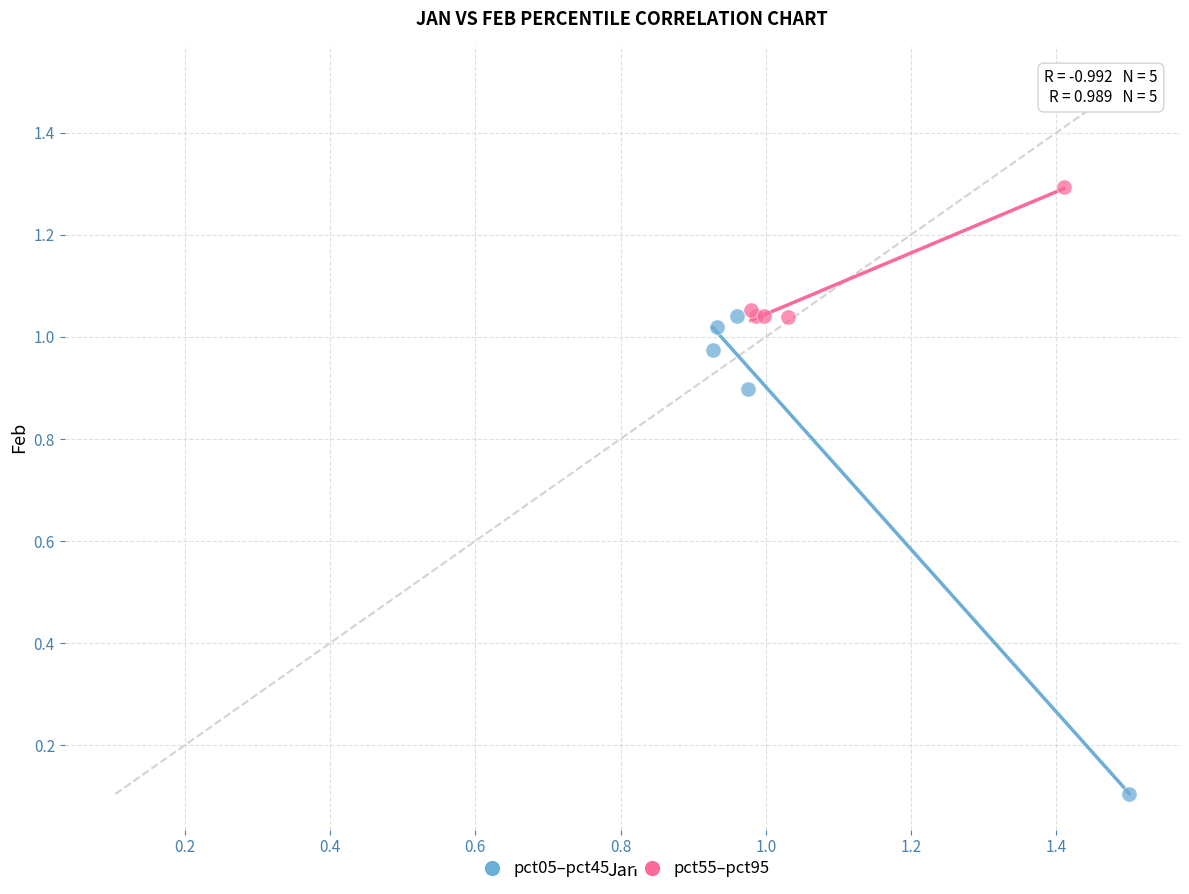

Which series reaches the minimum Y coordinate?

pct05–pct45